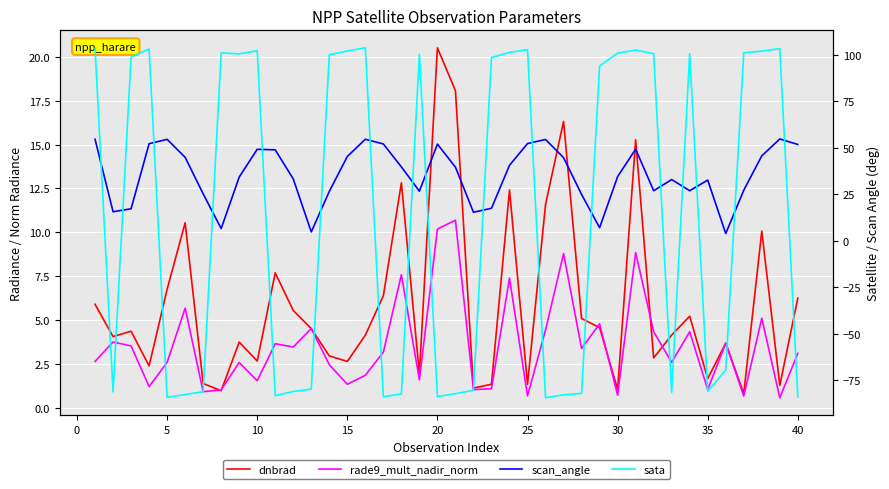

True or false: scan_angle and rade9_mult_nadir_norm cross at least once.

False